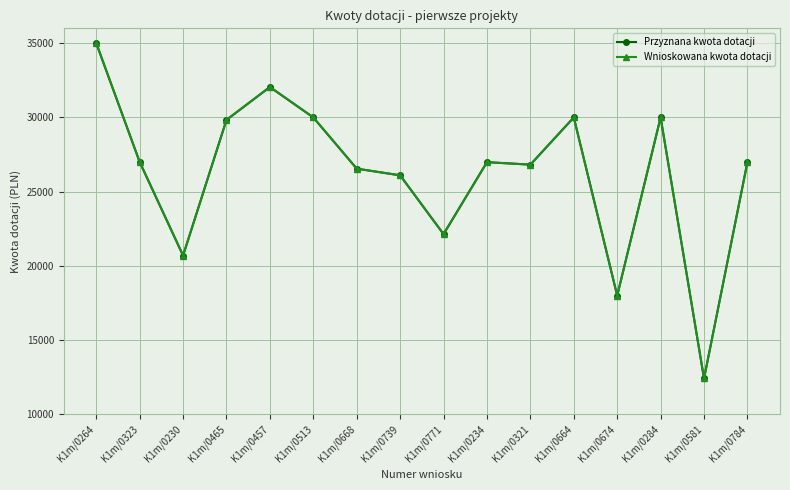

Does the chart have visible grid lines?

Yes